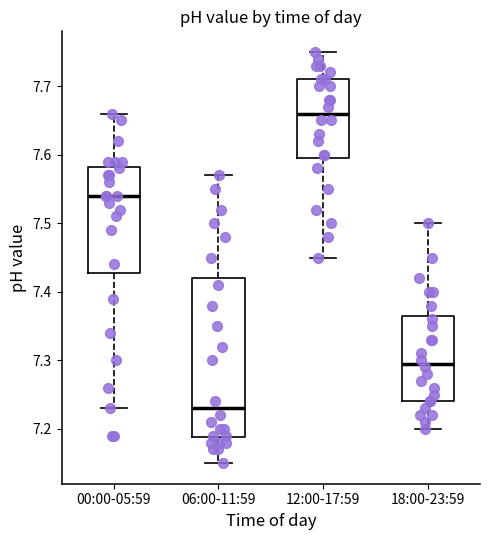

Where does the median line of the box for 12:00-17:59 sit on the y-axis? The values are not printed on the chart, so give them approximately, as read against the axis.

7.66